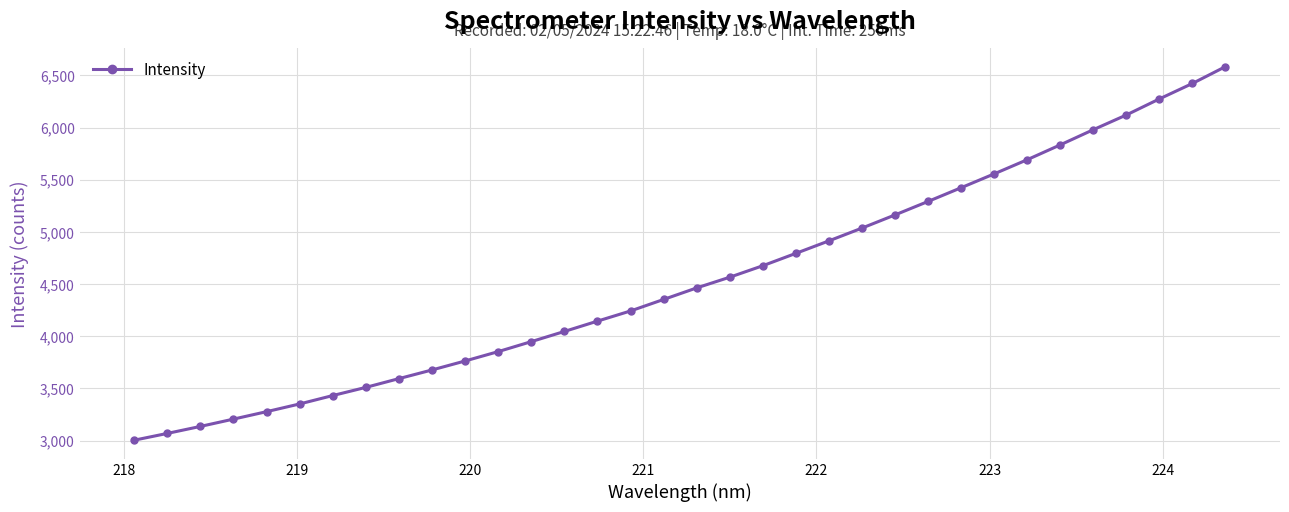

True or false: the data has more than 1 interior local peaks.

False